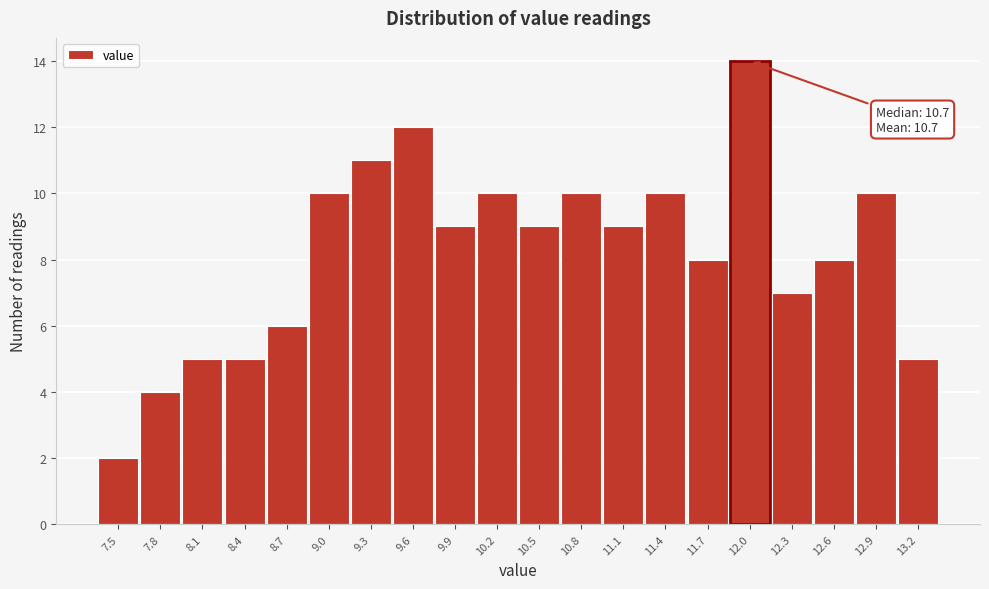

Reading left to right, list all the values displayed in this chart.

2	4	5	5	6	10	11	12	9	10	9	10	9	10	8	14	7	8	10	5